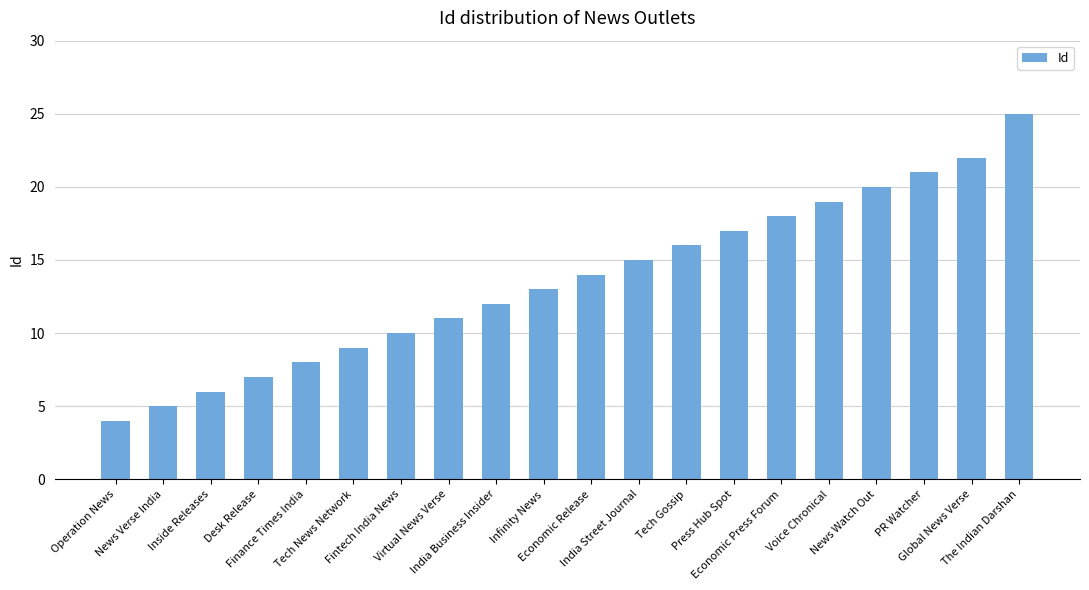

What is the maximum value shown in the chart?

25